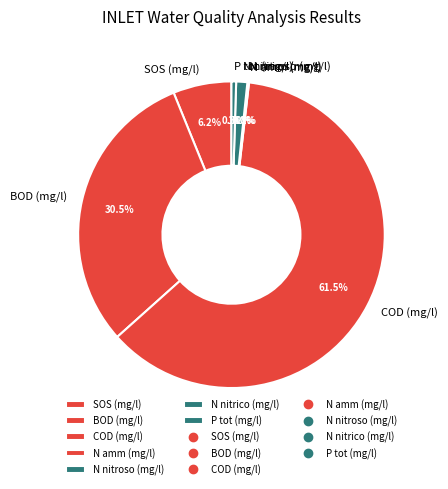

Is COD (mg/l) the majority of the pie?

Yes